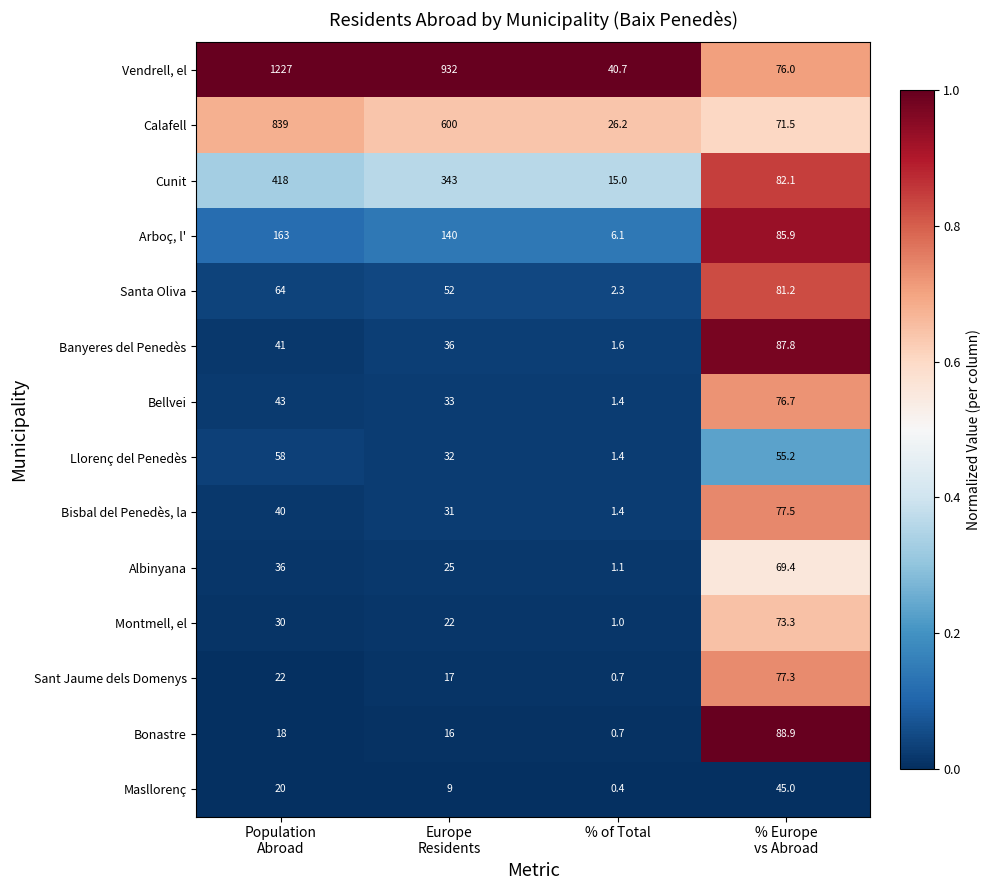

At which label does Masllorenç reach its minimum?

% of Total